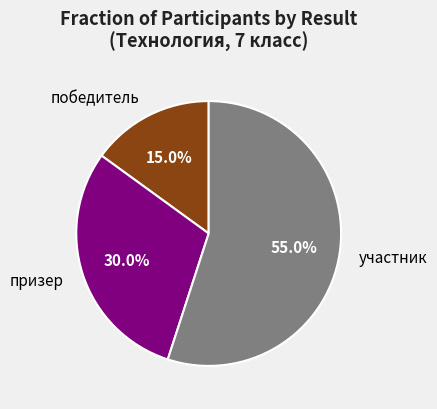

Which slice represents more than half of the pie?

участник